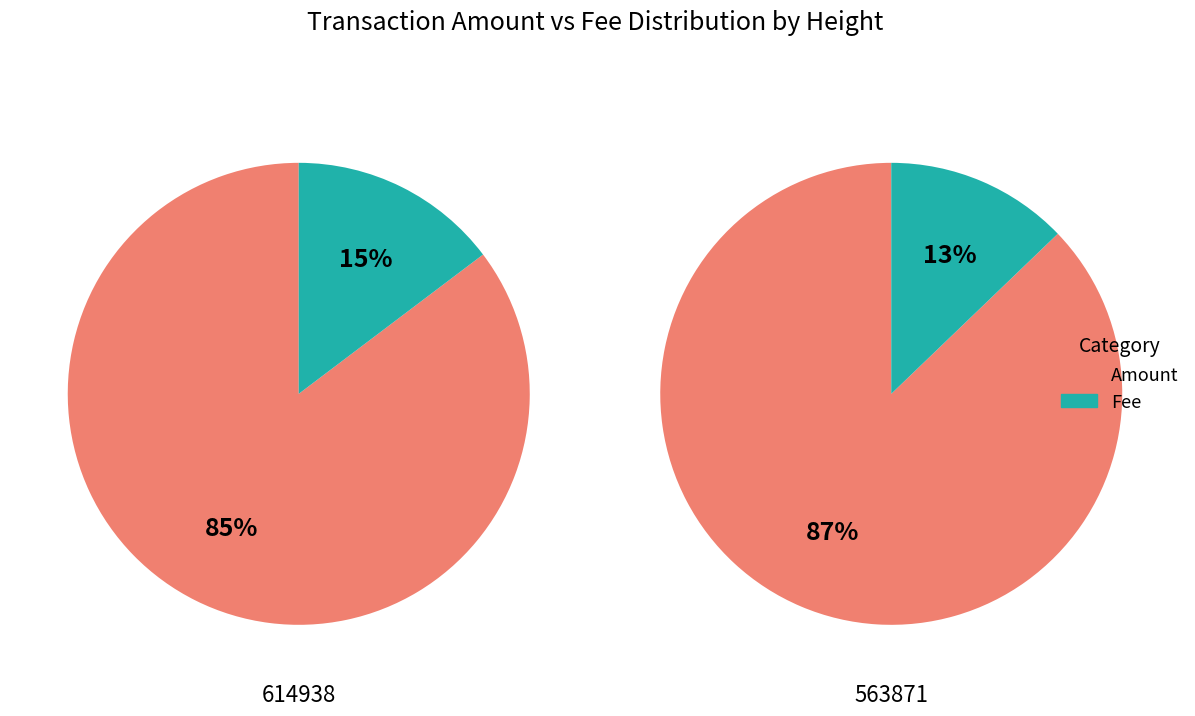

To the nearest percent, what percentage of the pie is Fee?

15%